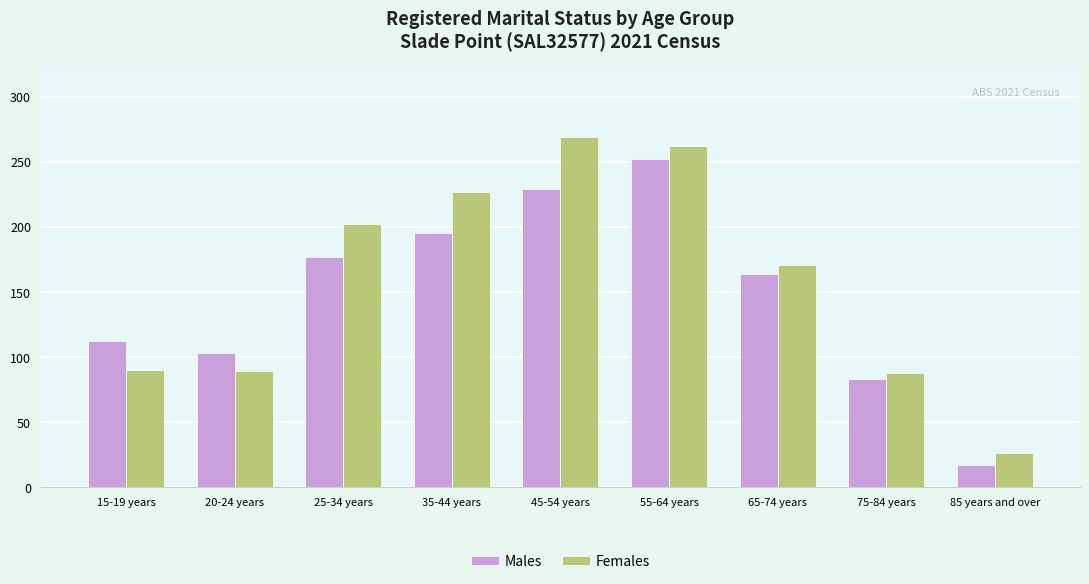

At which label does Females first exceed 171?

25-34 years